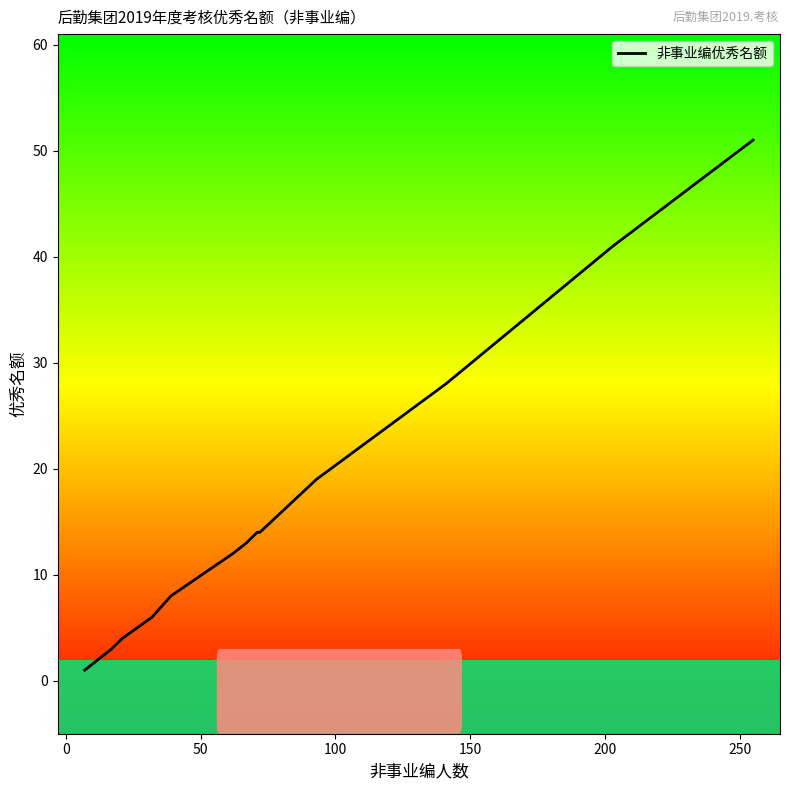

What is the difference between the maximum and minimum values?

50